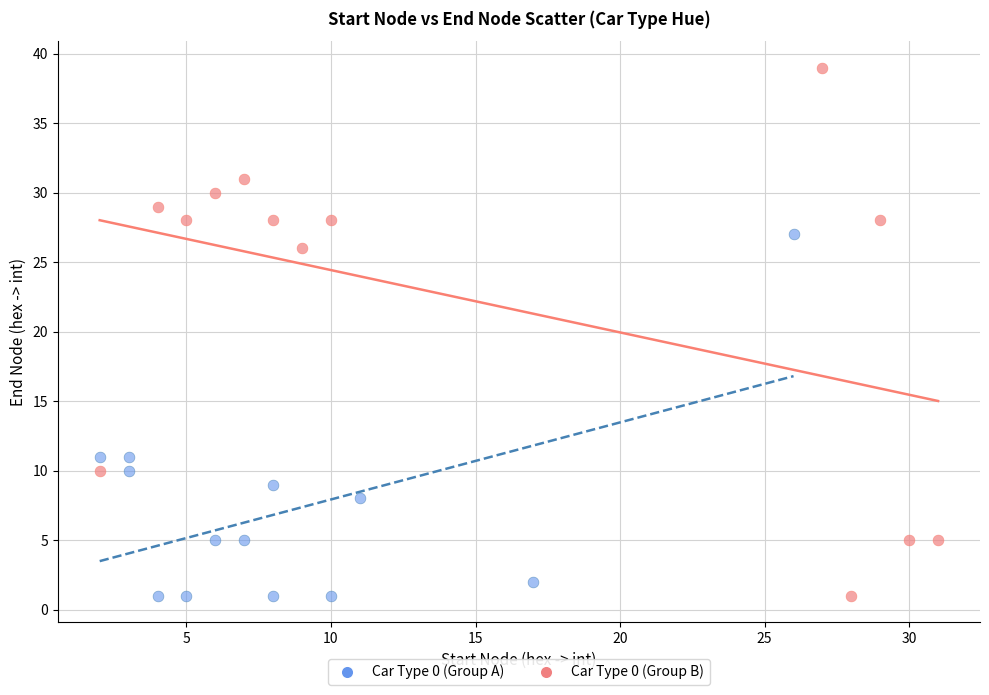

Which series has the largest Y range (max minus min)?

Car Type 0 (Group B)